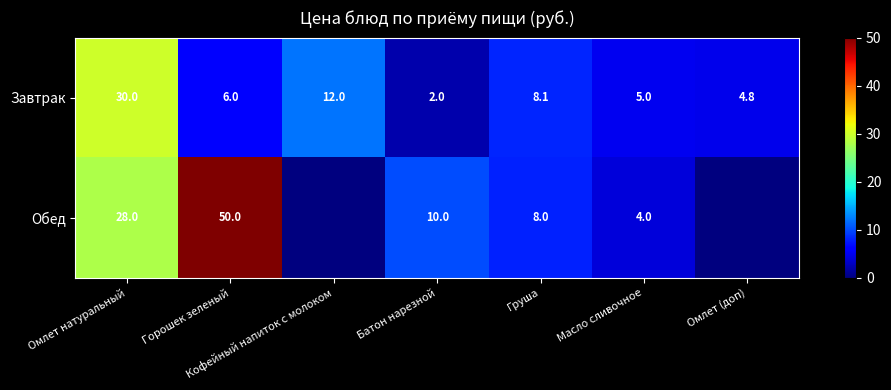

The Обед series shows 8.0 at Груша. True or false?

True